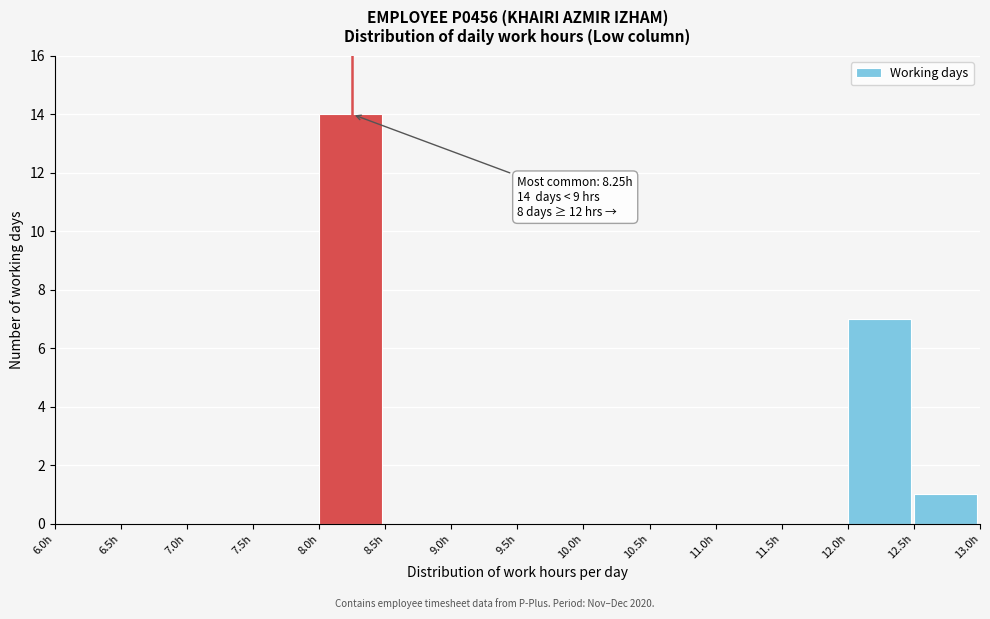

Over which range of the x-axis is the bar tallest?

8.0 to 8.5